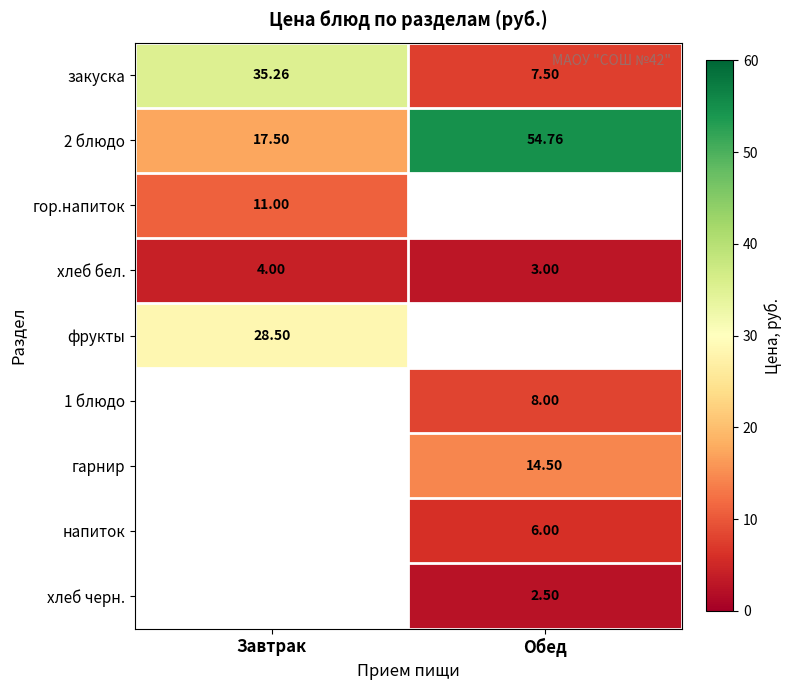

At which label does закуска reach its peak?

Завтрак